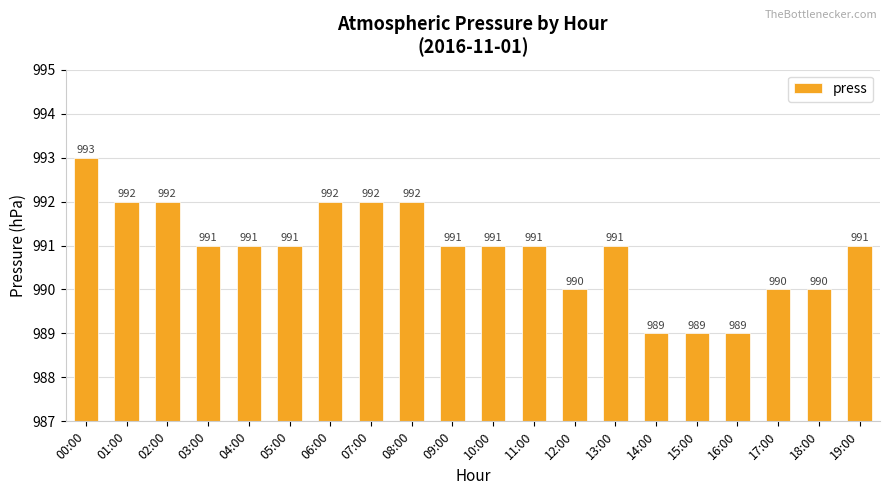

Reading right to left, transcribe all the data shown in this chart.

991	990	990	989	989	989	991	990	991	991	991	992	992	992	991	991	991	992	992	993